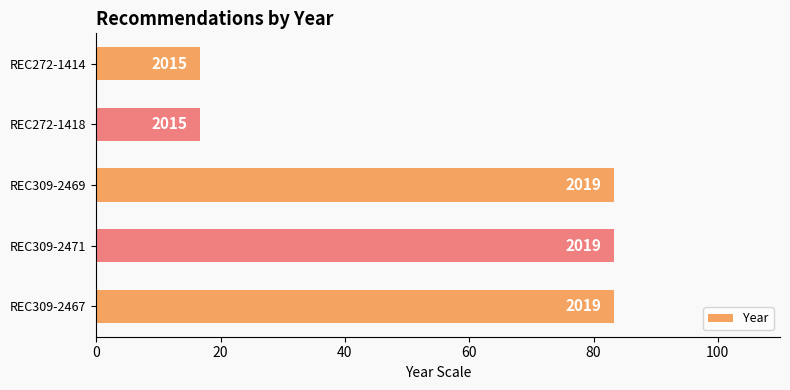

What is the sum of all values?

283.3